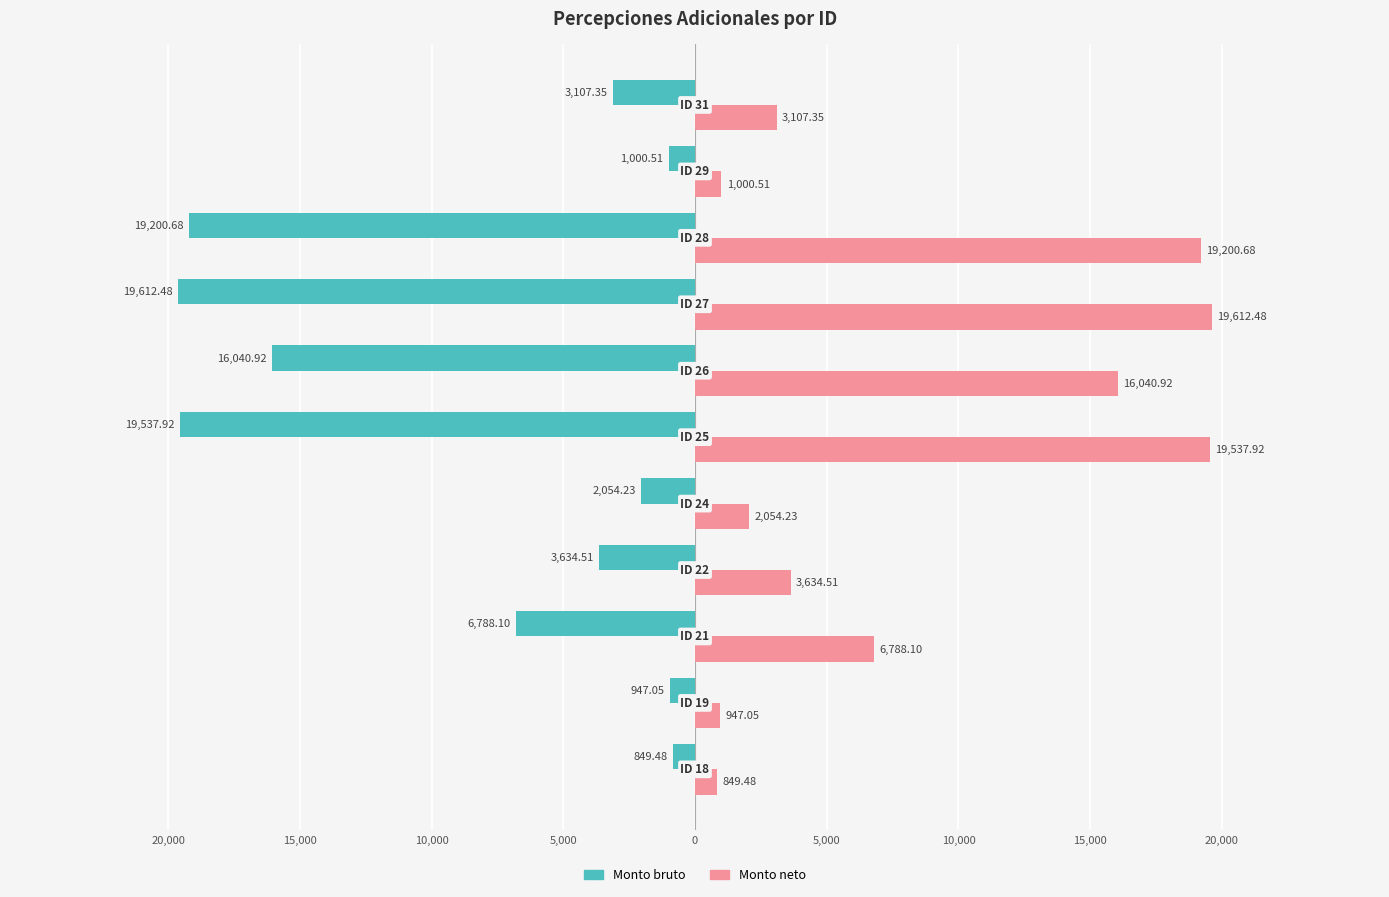

What are all the series names shown in the legend?

Monto bruto, Monto neto